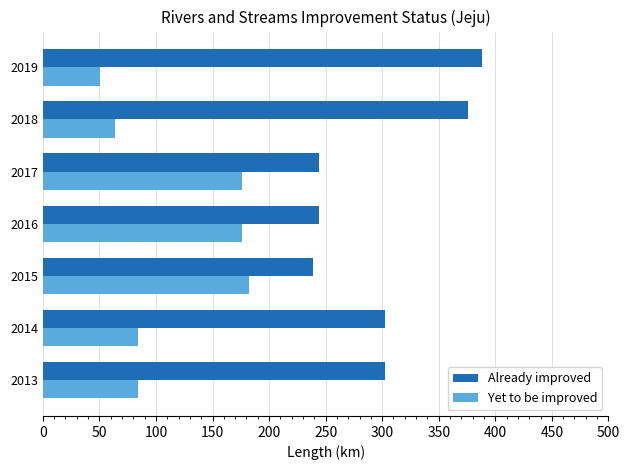

What is the average value of the Already improved series?

299.5